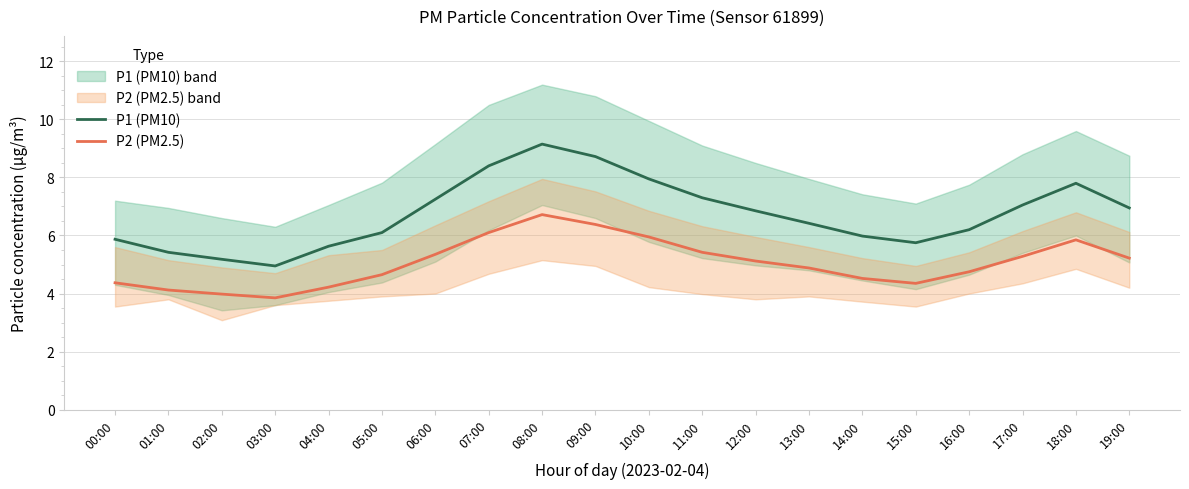

What is the label of the 1st point from the right?

19:00